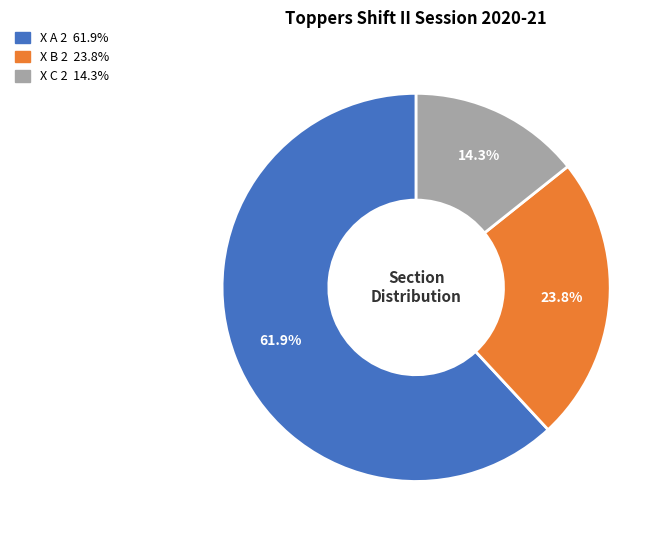

How much of the chart is everything except X A 2?

38.1%